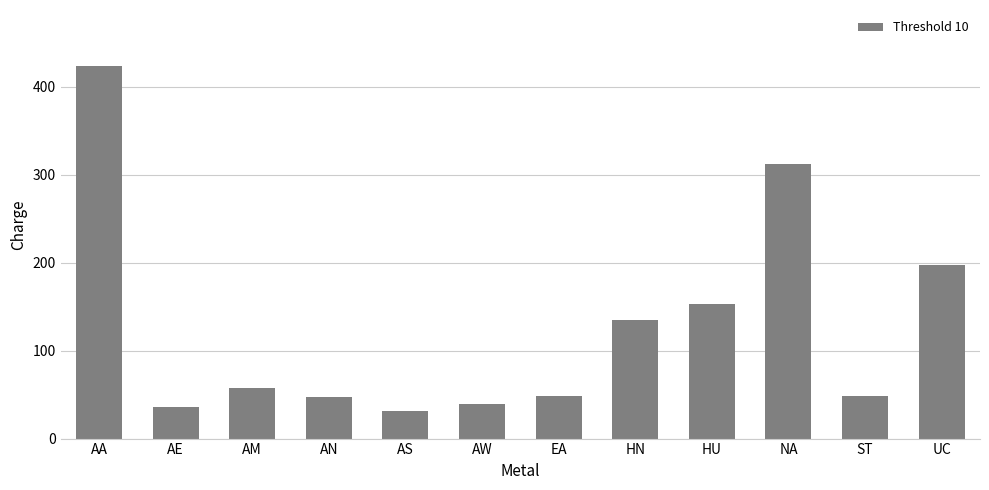

Where does the data first go above 58?

AA